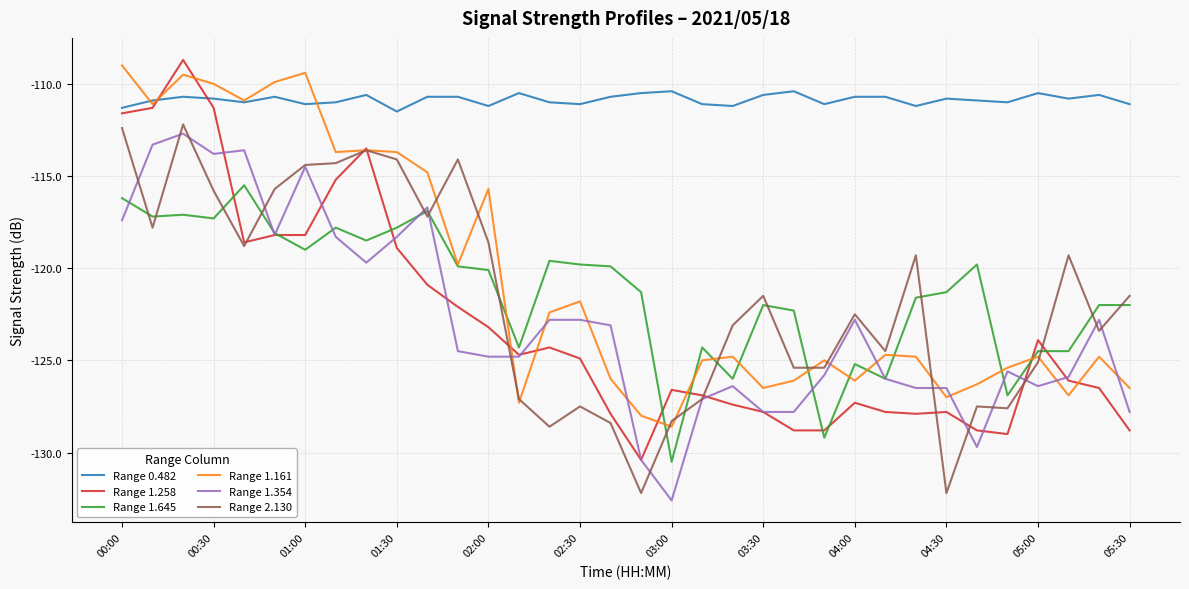

How many values in the Range 2.130 series are below -121?

19